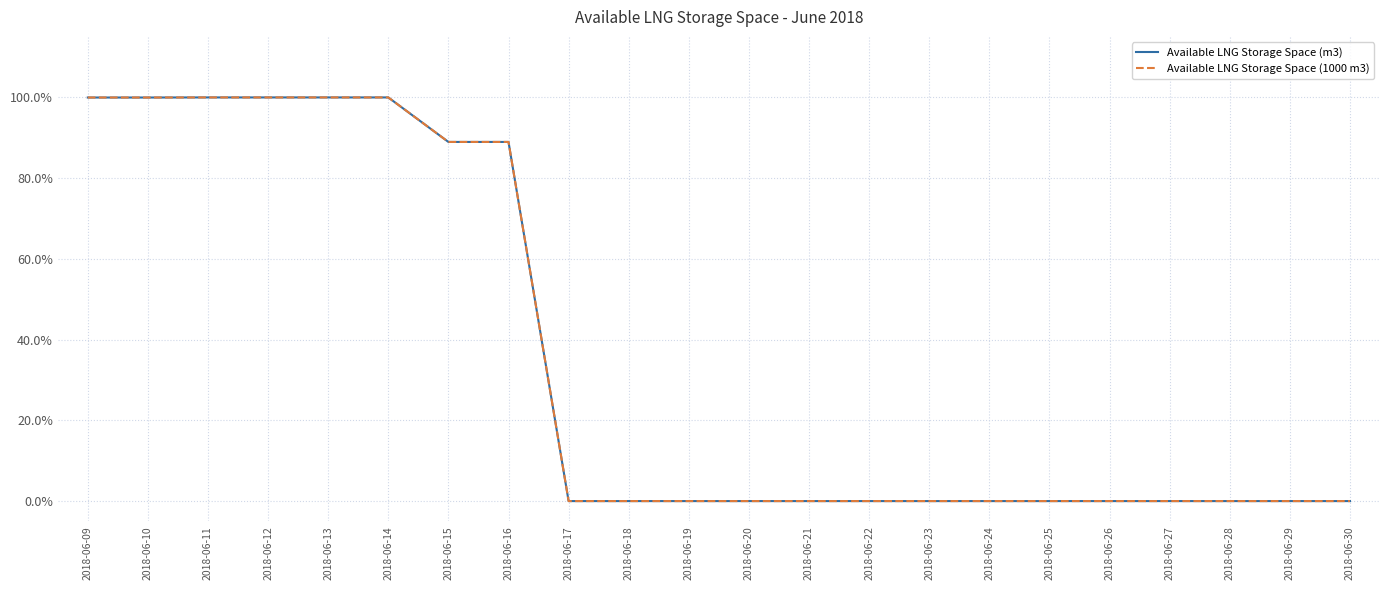

Which series changed the most between 2018-06-15 and 2018-06-23?

Available LNG Storage Space (1000 m3)